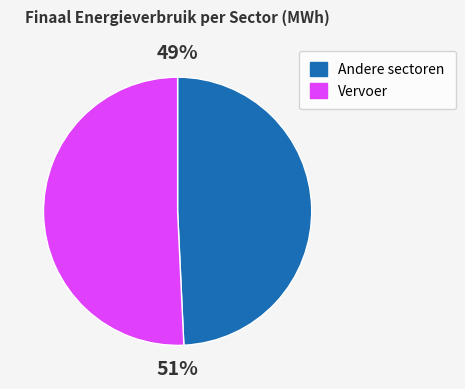

What is the largest slice in the pie chart?

Vervoer